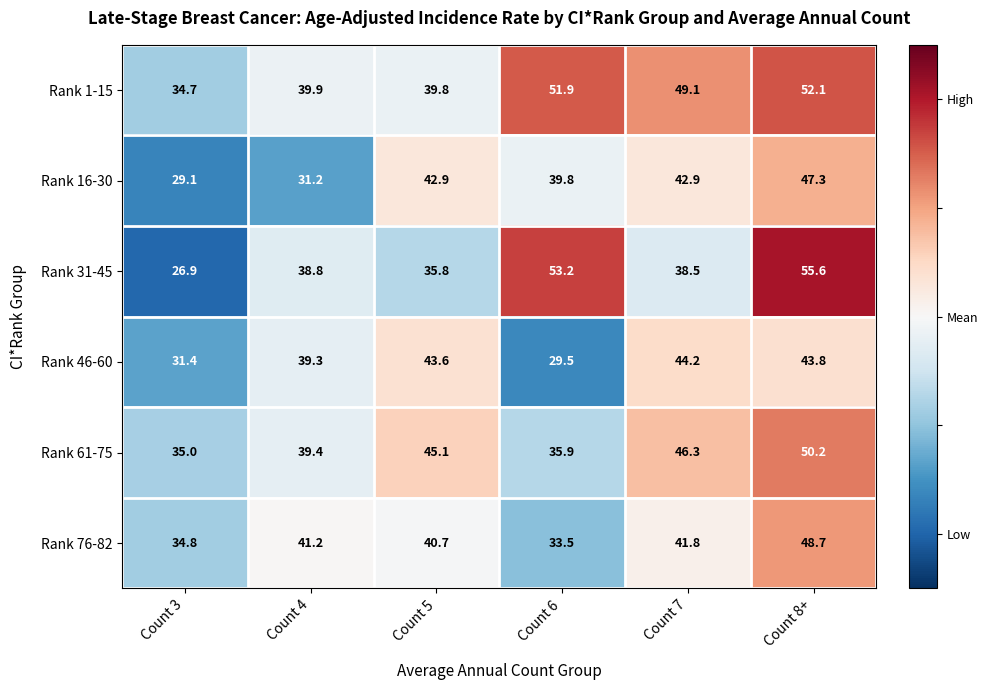

List the series in order of their peak value, lowest first.

Rank 46-60, Rank 16-30, Rank 76-82, Rank 61-75, Rank 1-15, Rank 31-45